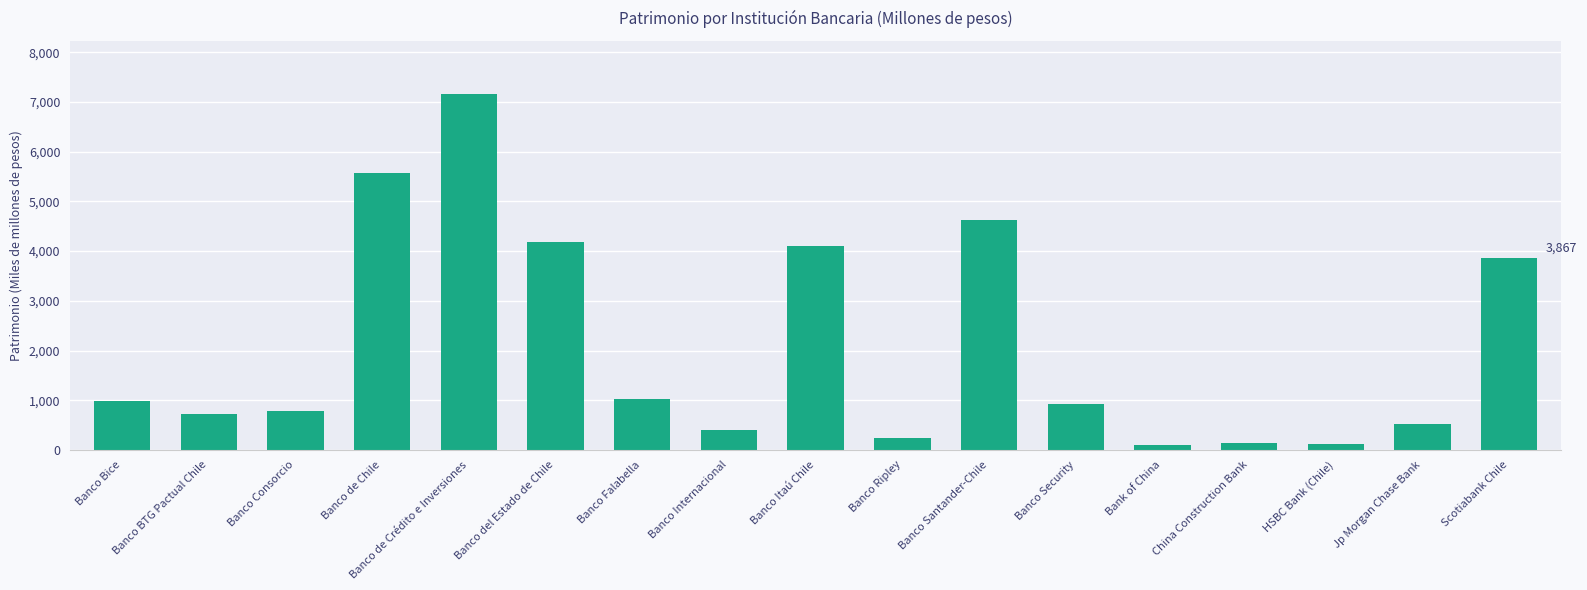

Where is the data nearest to the value 3626?

Scotiabank Chile